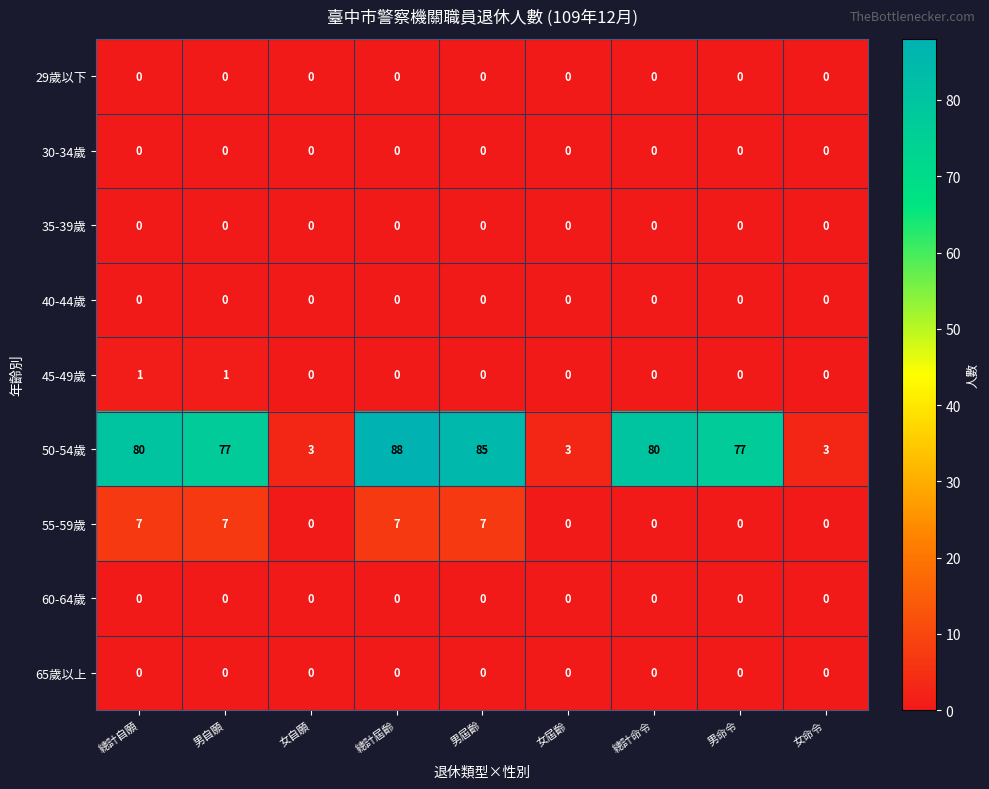

What is the total value across all series at 總計屆齡?

95